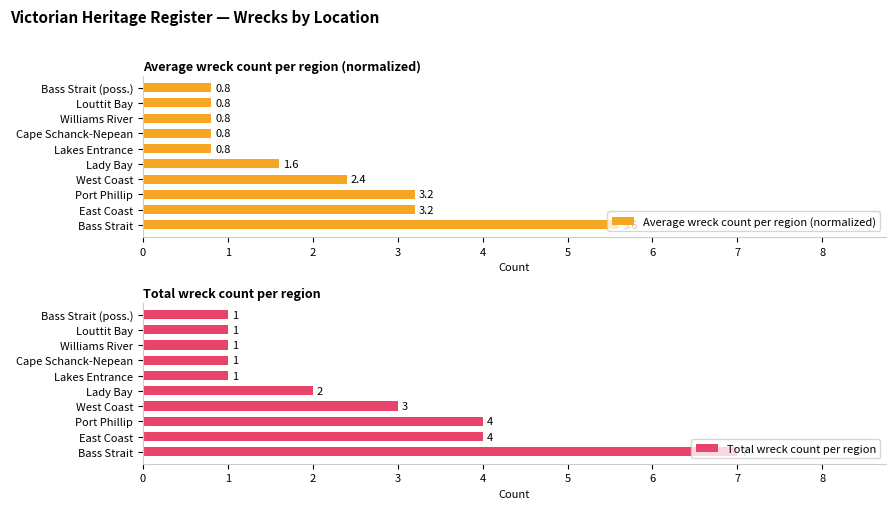

The Average wreck count per region (normalized) series shows 0.8 at Cape Schanck-Nepean. True or false?

True